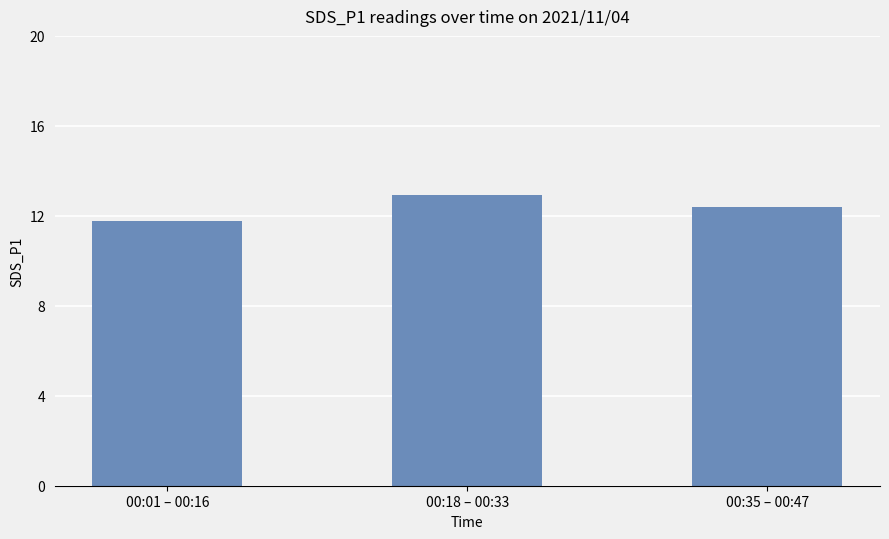

What is the ratio of the value at 00:01 – 00:16 to the value at 00:35 – 00:47?

1.0